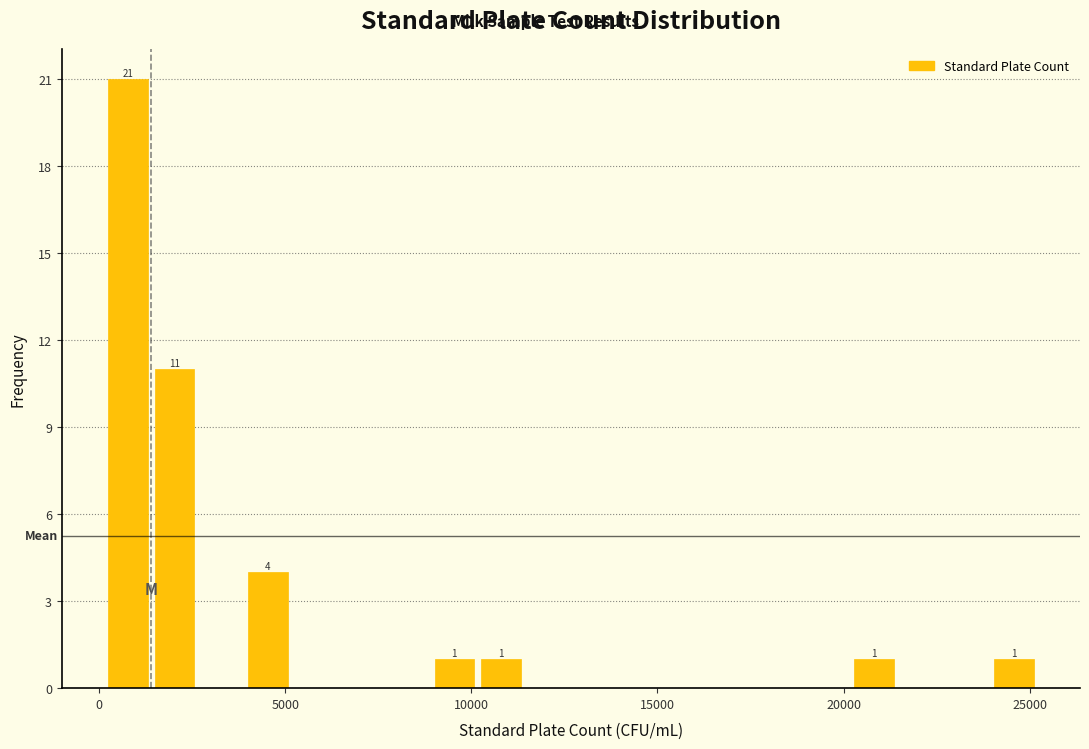

Around what value on the x-axis is the tallest bar? Give the approximate position of its centre, as read against the axis.

1000